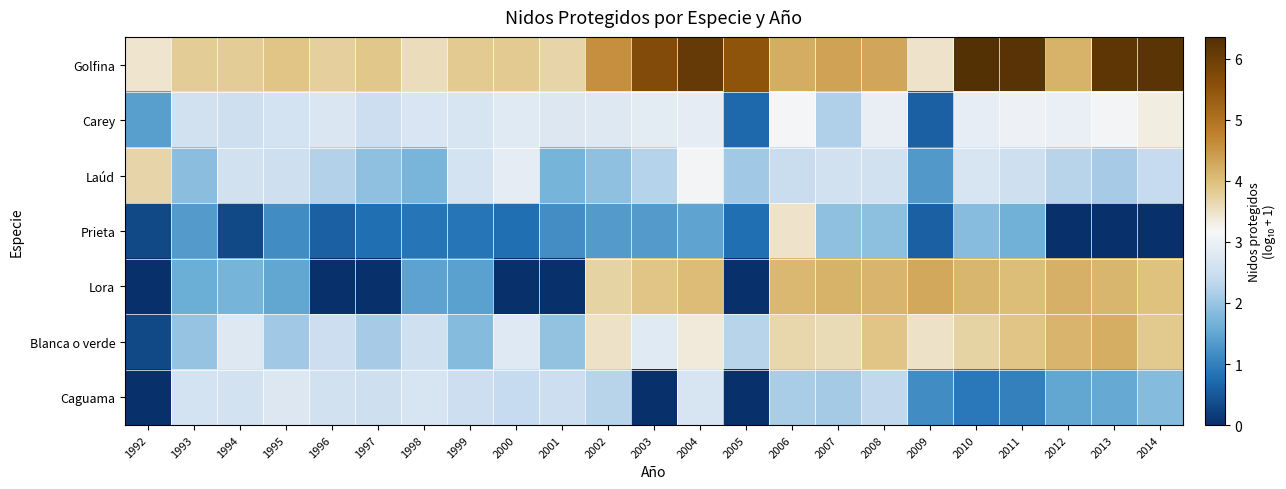

Which series has the largest range (max minus min)?

Lora